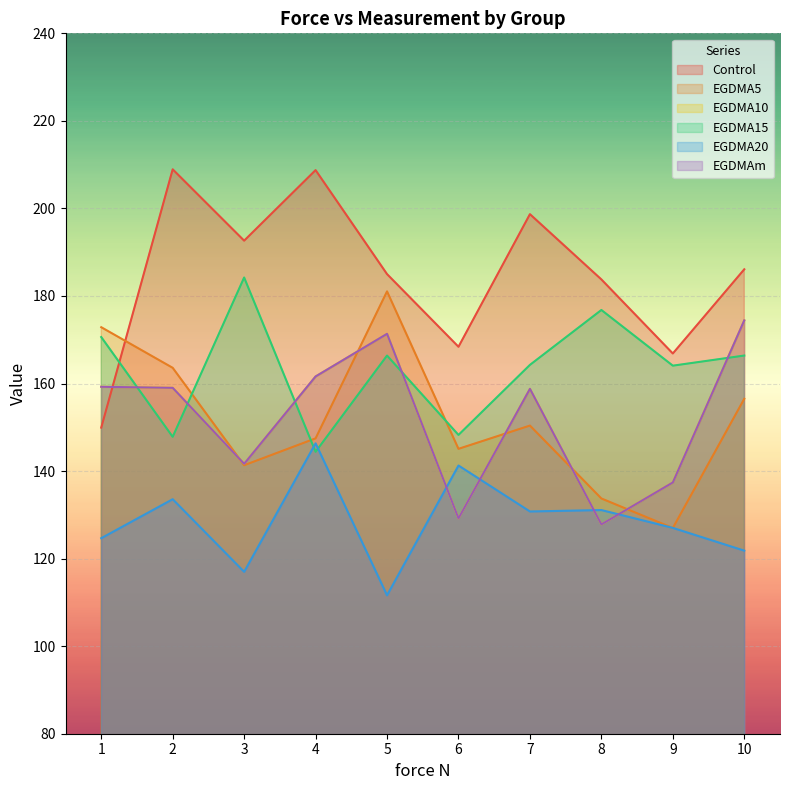

Which category has the highest value in the EGDMA10 series?

10